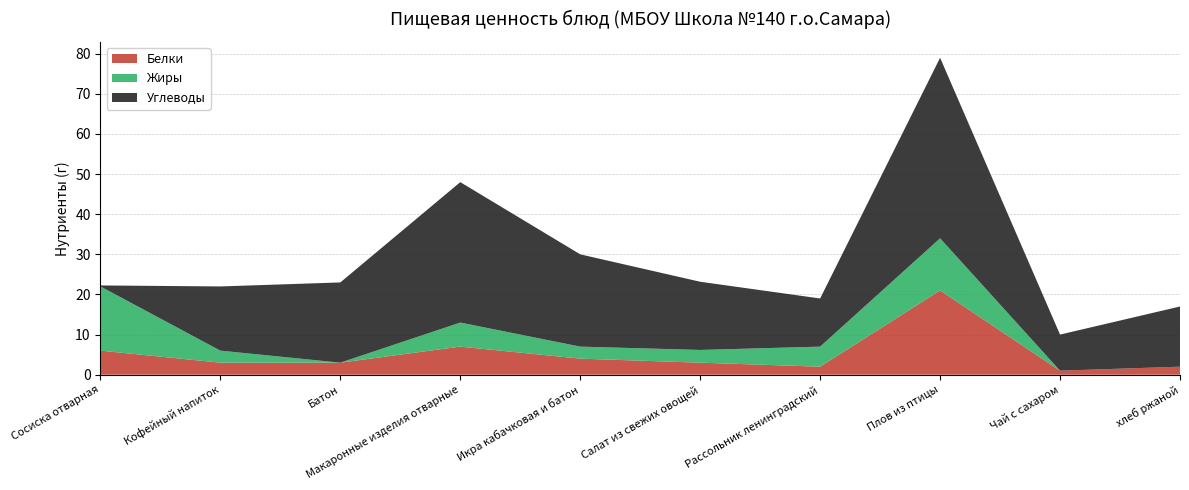

Reading right to left, what are all the values shown in this chart?

Белки: 2.0	1.0	21.0	2.0	3.0	4.0	7.0	3.0	3.0	6.0
Жиры: 0.0	0.0	13.0	5.0	3.2	3.0	6.0	0.0	3.0	16.0
Углеводы: 15.0	9.0	45.0	12.0	17.0	23.0	35.0	20.0	16.0	0.2